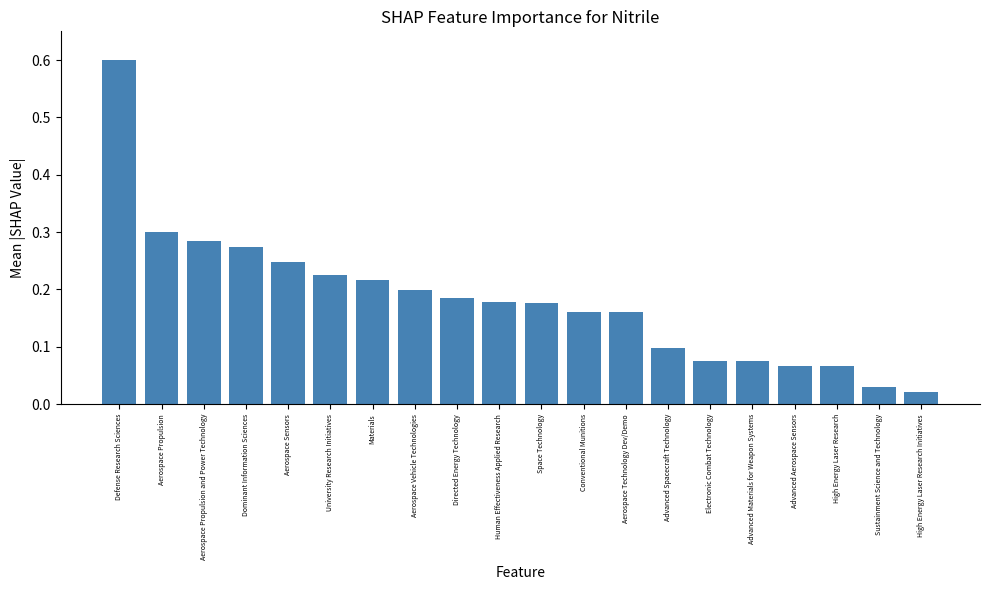

What is the sum of all values?

3.6